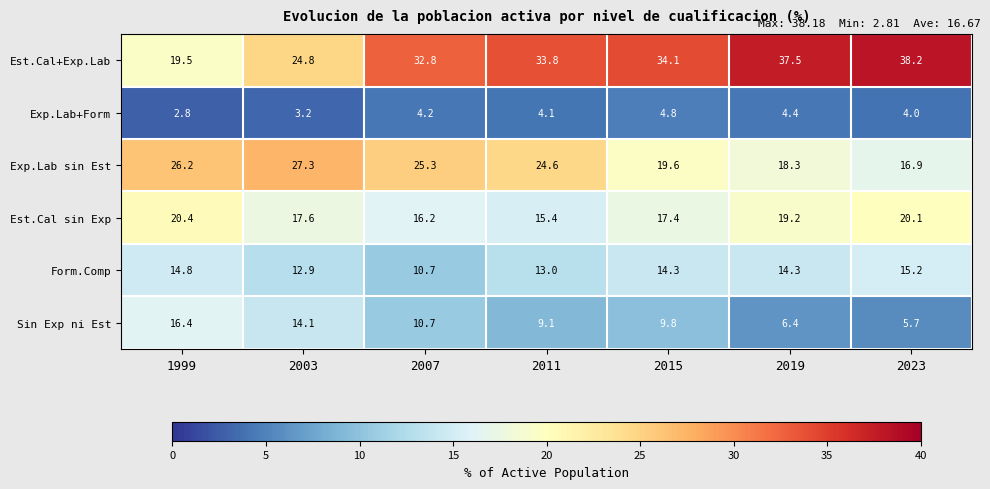

What is the maximum value shown in the chart?

38.2